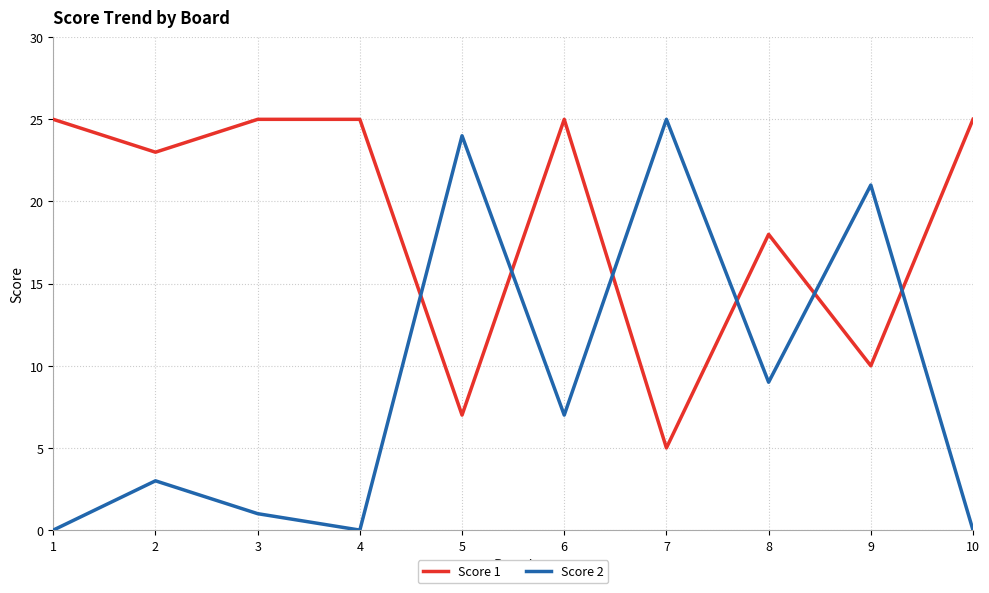

Is this an area chart (filled region under the line)?

No